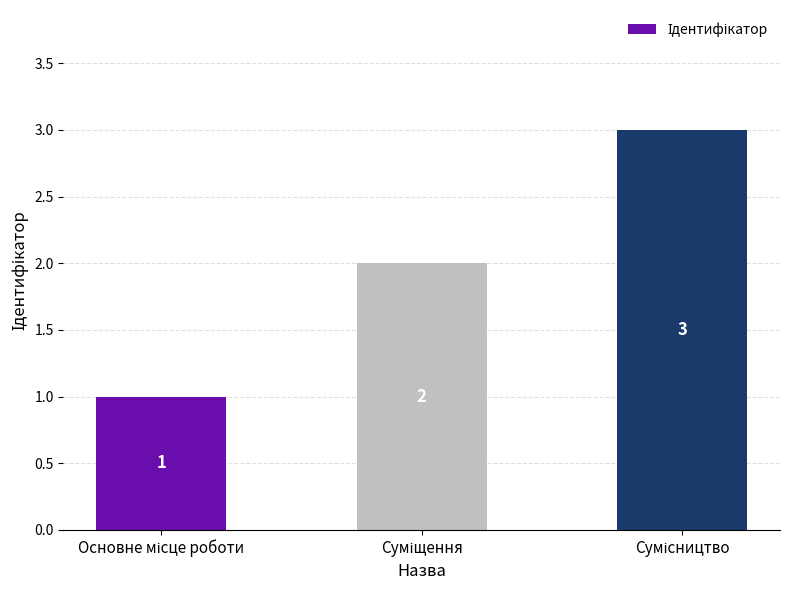

What is the maximum value shown in the chart?

3